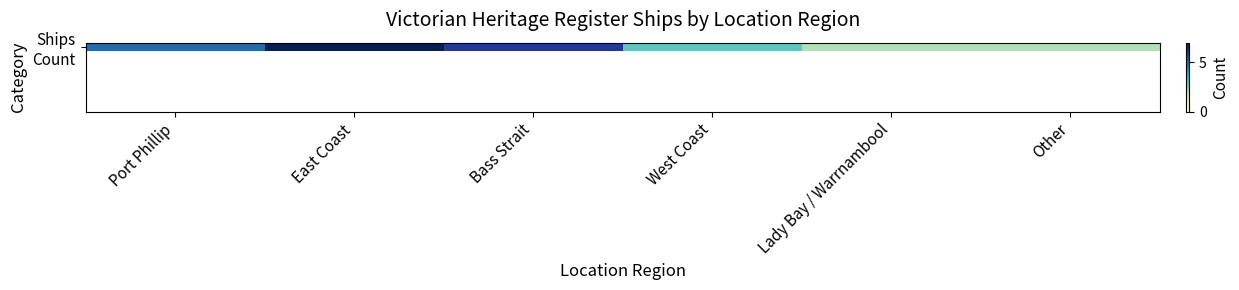

Does the chart contain any negative values?

No